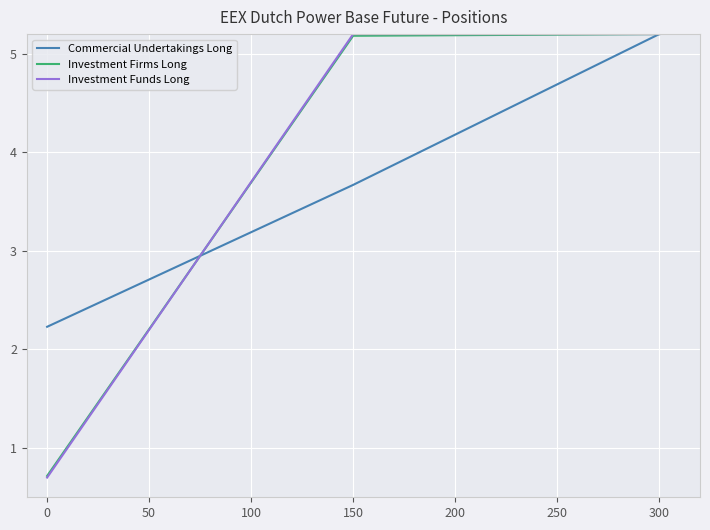

Is it true that Investment Firms Long equals 0.7 at 0?

True